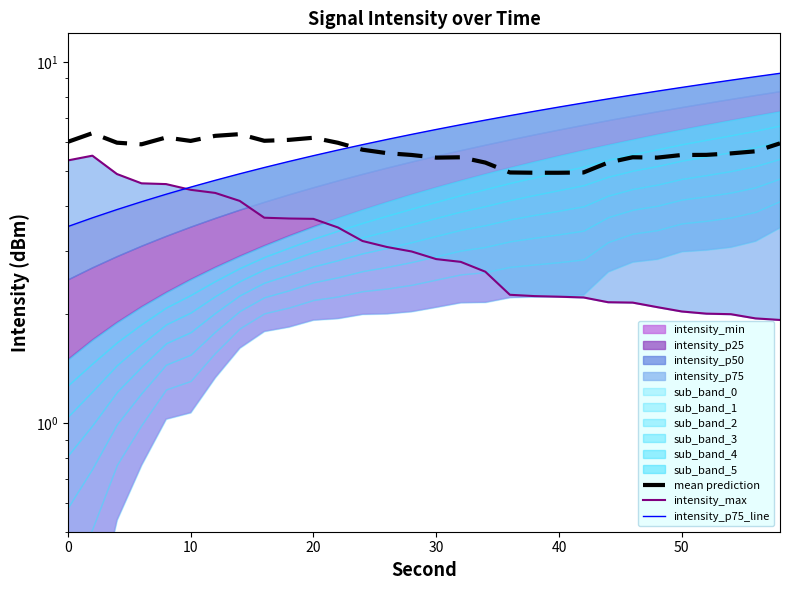

Which series has the widest spread of values?

intensity_p75_line